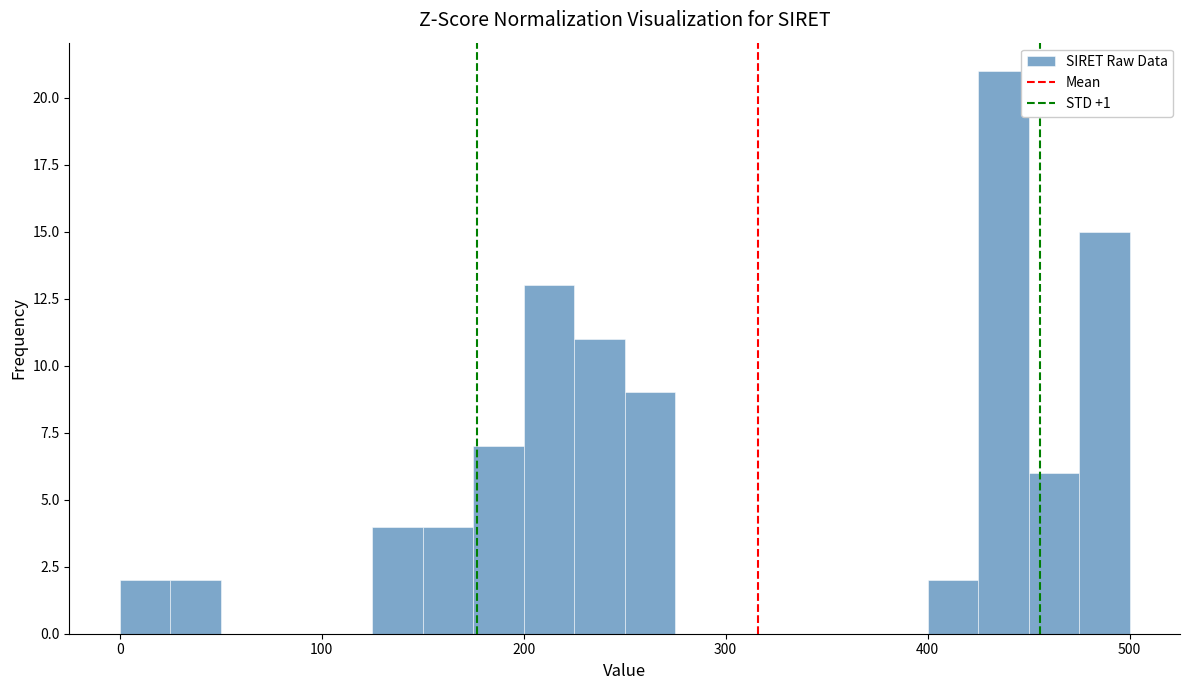

Around what value on the x-axis is the tallest bar? Give the approximate position of its centre, as read against the axis.

440